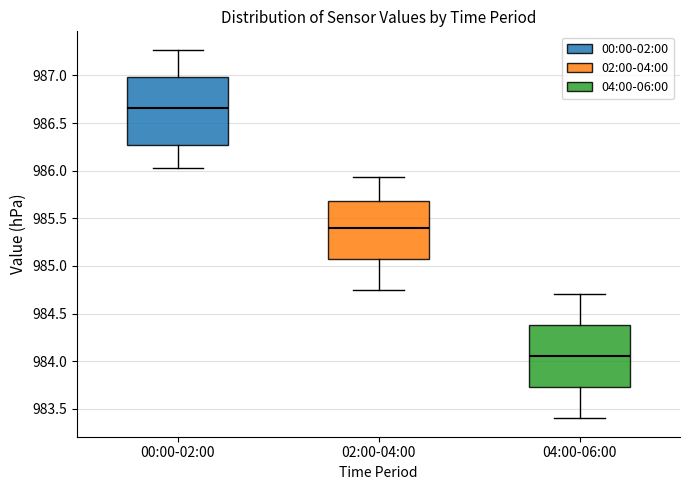

Reading left to right, transcribe this box plot: for each box, give where its median line is, the range the box spans, and where its two whiskers end, as read against the y-axis. The values are not printed on the chart, so give them approximately, as read against the axis.

00:00-02:00: median 986.65, box 986.25 to 987.00, whiskers 986.05 to 987.25
02:00-04:00: median 985.40, box 985.10 to 985.70, whiskers 984.75 to 985.95
04:00-06:00: median 984.05, box 983.75 to 984.40, whiskers 983.40 to 984.70